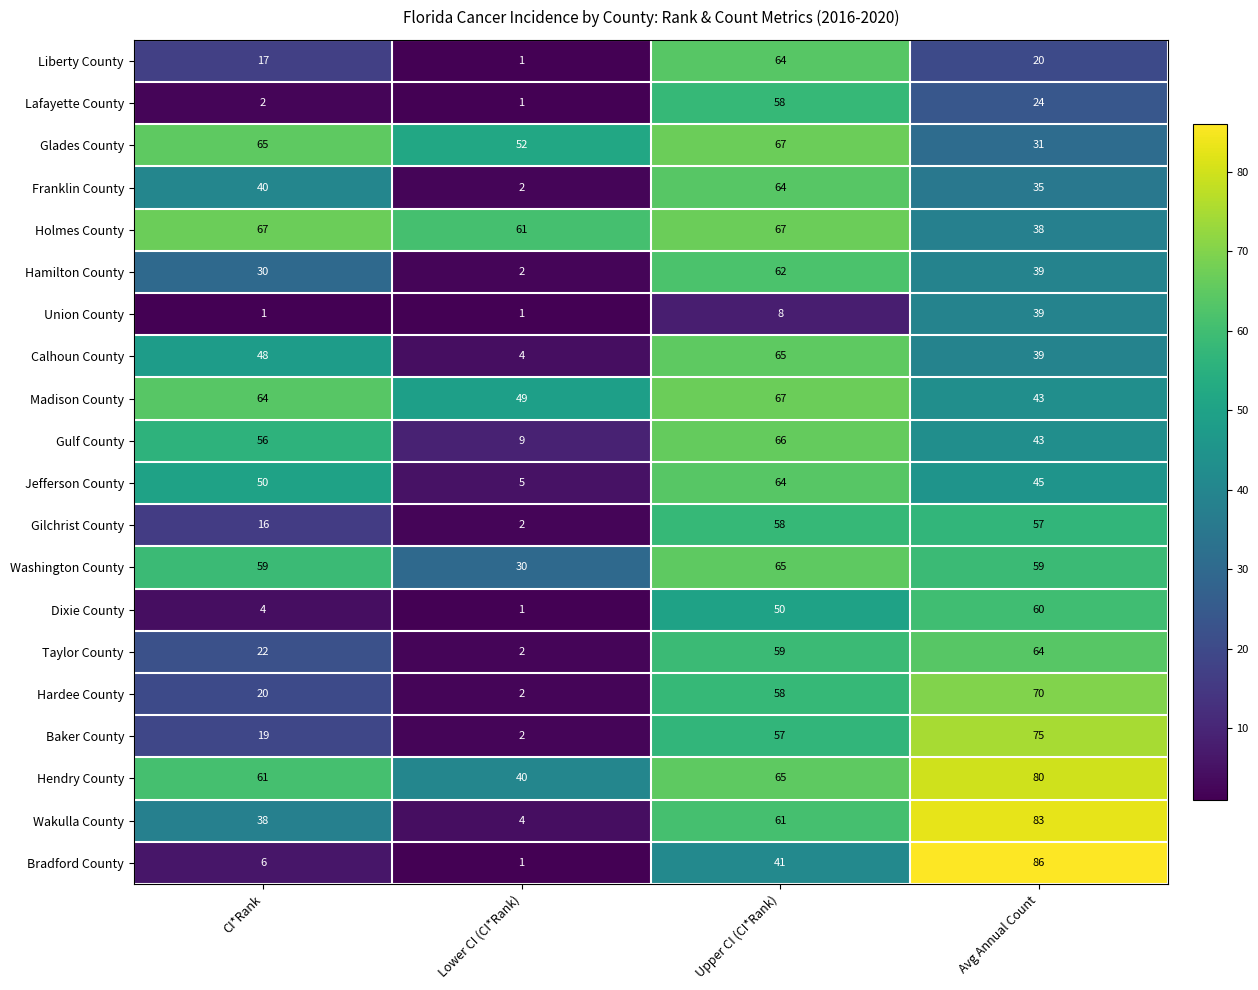

The Glades County series shows 31 at Avg Annual Count. True or false?

True